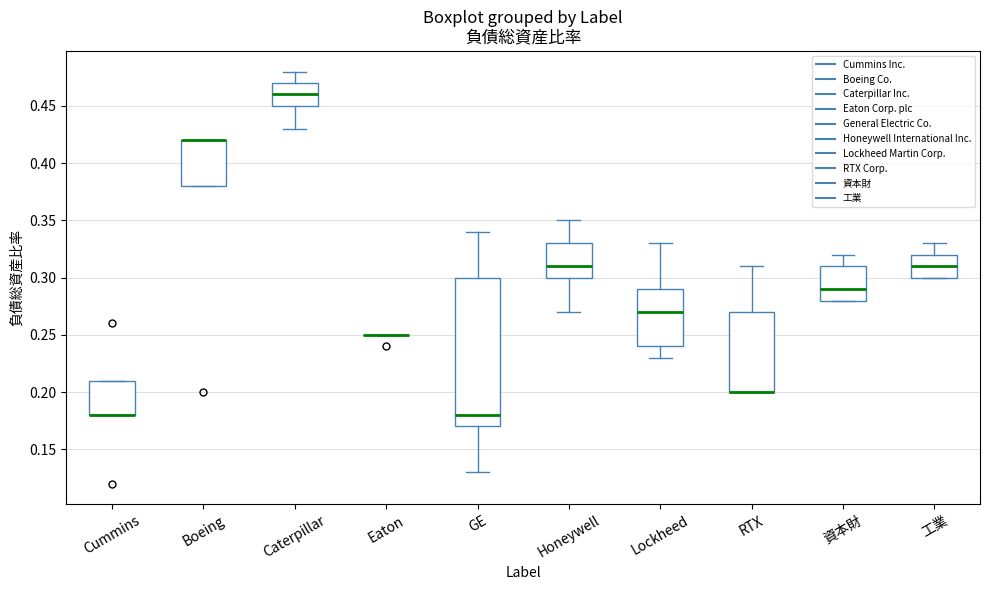

Which box is the tallest, from its lower edge to its upper edge?

GE